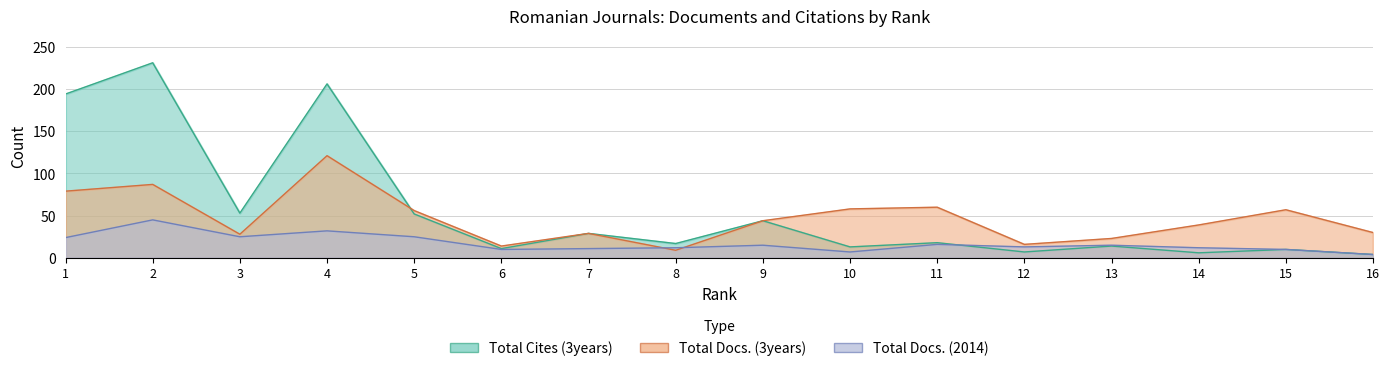

At which category does Total Docs. (2014) reach its first local valley?

3